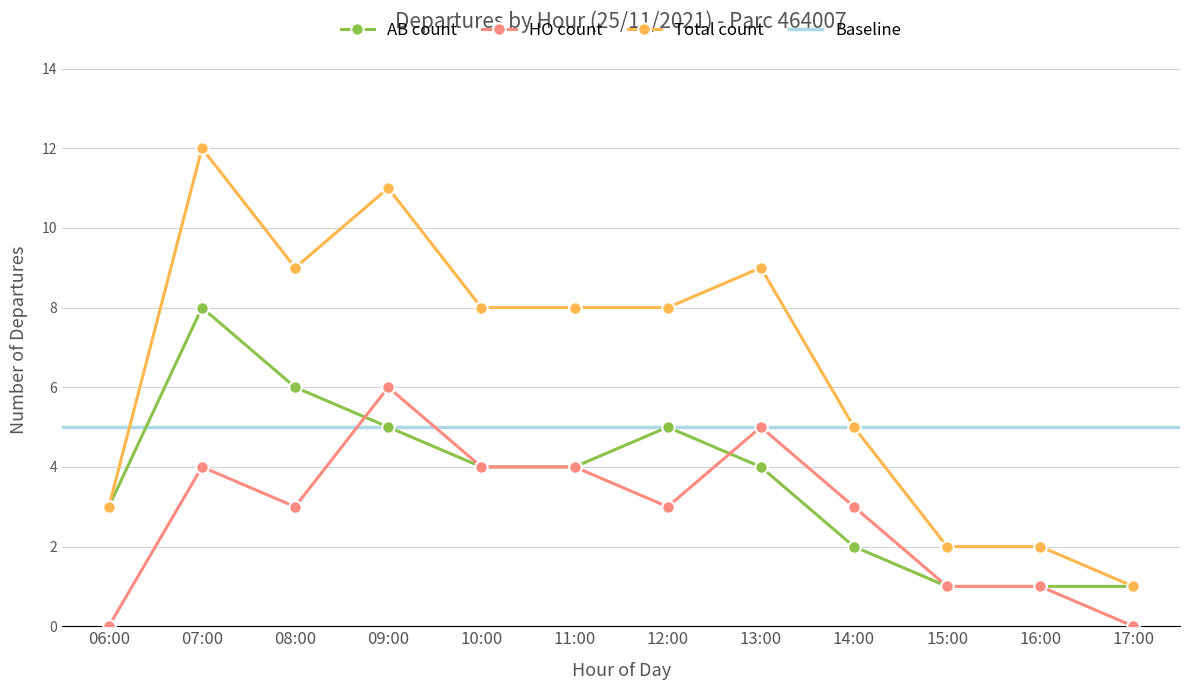

True or false: Total count has more than 2 points higher than both neighbors.

True